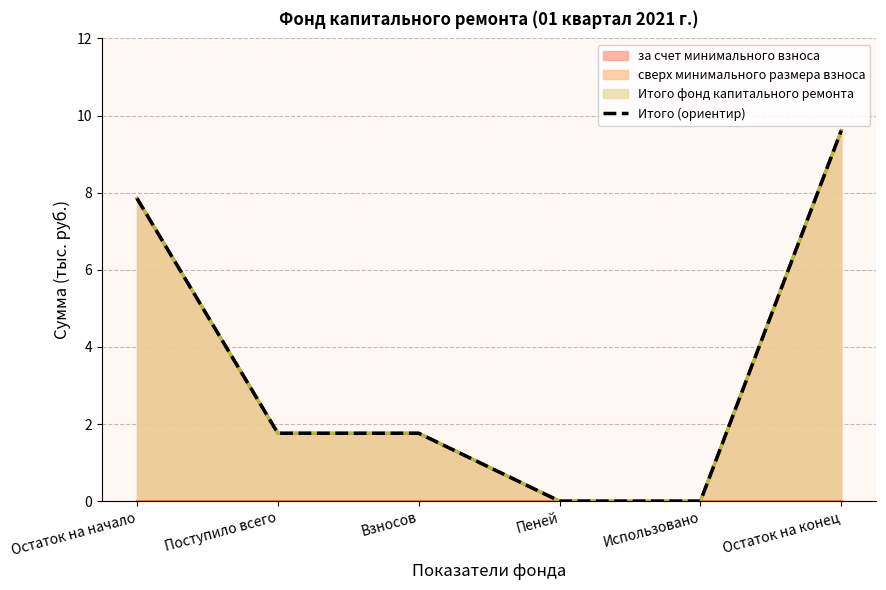

What is the approximate value at Поступило всего?

1.8